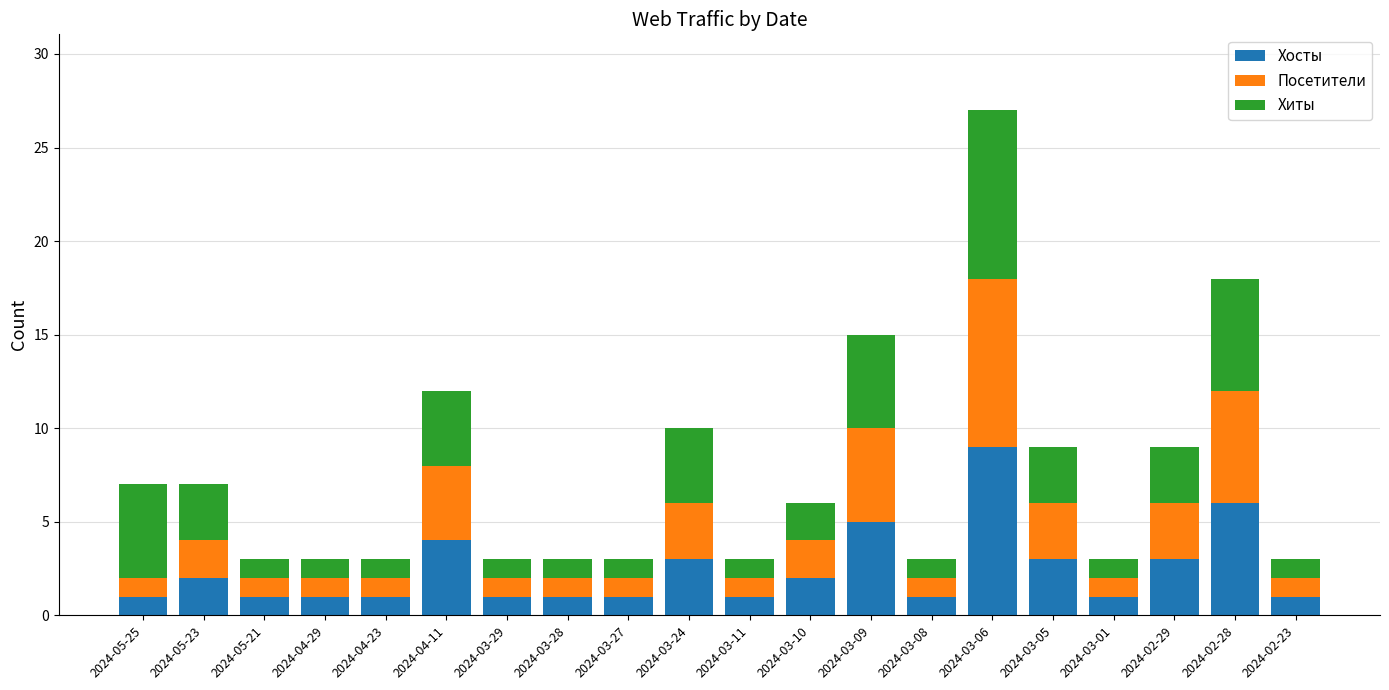

Count the number of categories in the chart.

20